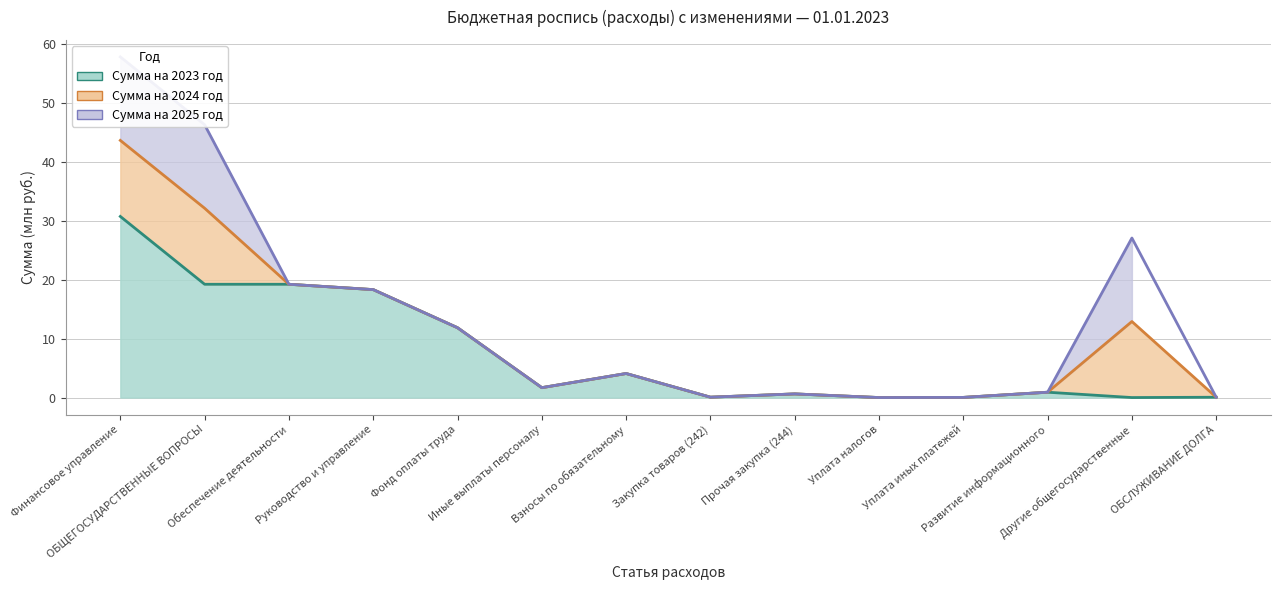

Where is Сумма на 2024 год nearest to the value 21?

Обеспечение деятельности